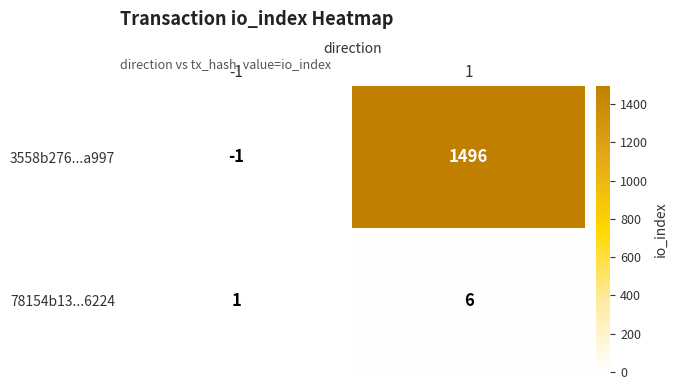

What is the spread (max minus min) of values at 1?

1490